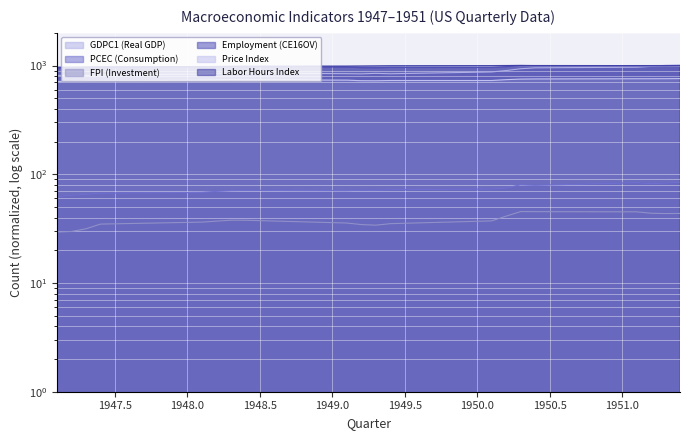

What is the minimum value shown in the chart?

29.5